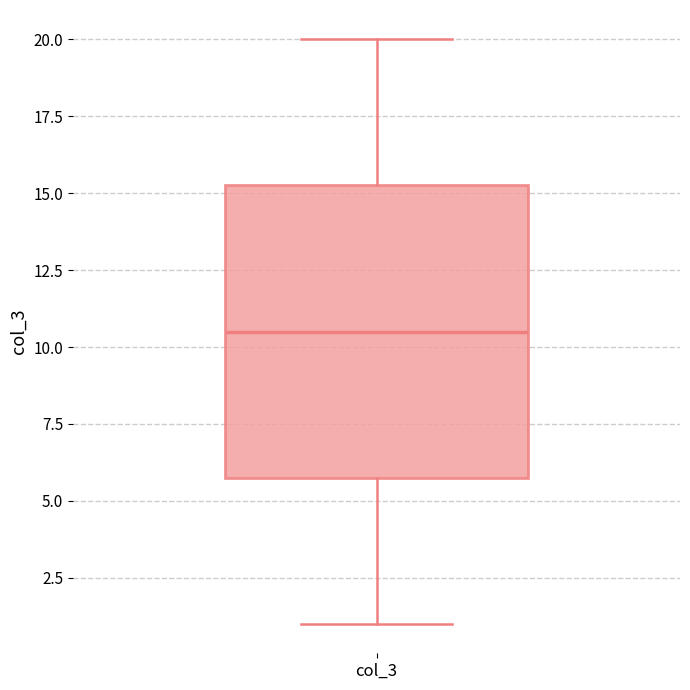

Read this box plot against the y-axis: the position of the median line, the range covered by the box, and the ends of both whiskers. The values are not printed on the chart, so give them approximately, as read against the axis.

median 10.5, box 6.0 to 15.5, whiskers 1.0 to 20.0